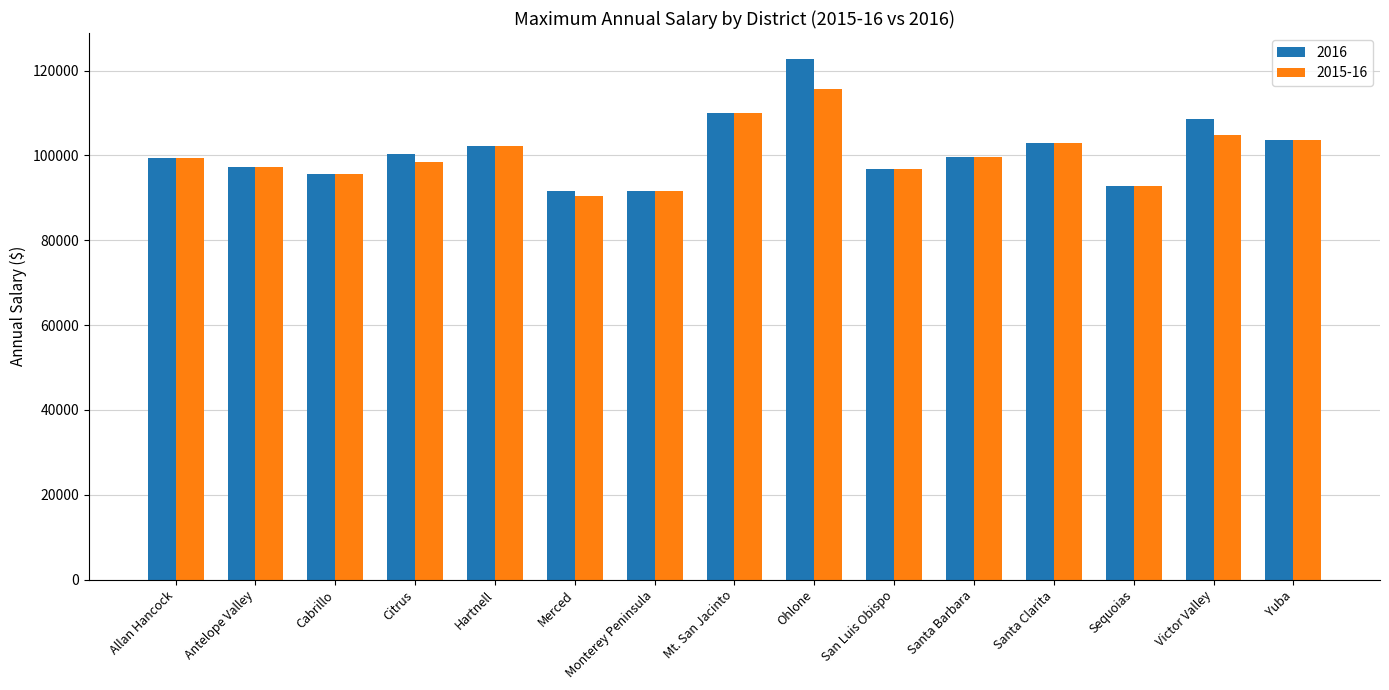

Is it true that 2016 equals 102864.0 at Santa Clarita?

True